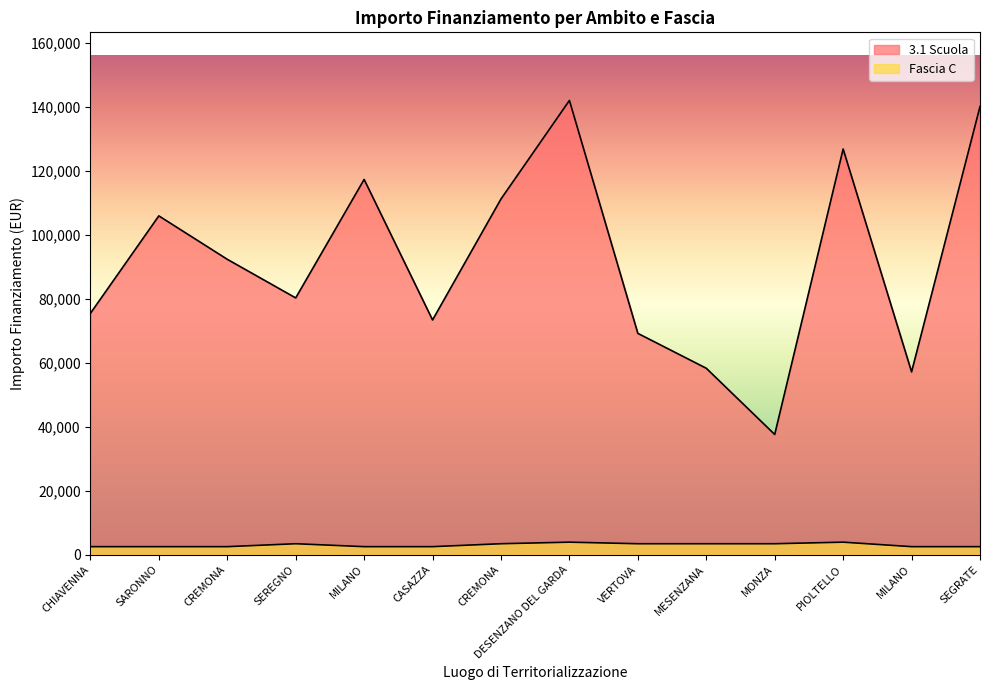

Rank the categories by Fascia C value from highest to lowest.

DESENZANO DEL GARDA, PIOLTELLO, SEREGNO, CREMONA, VERTOVA, MESENZANA, MONZA, CHIAVENNA, SARONNO, CREMONA, MILANO, CASAZZA, MILANO, SEGRATE